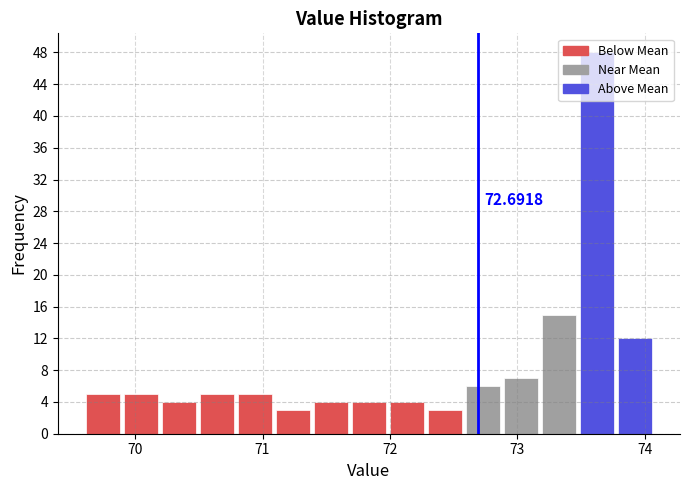

Around what value on the x-axis is the tallest bar? Give the approximate position of its centre, as read against the axis.

73.6